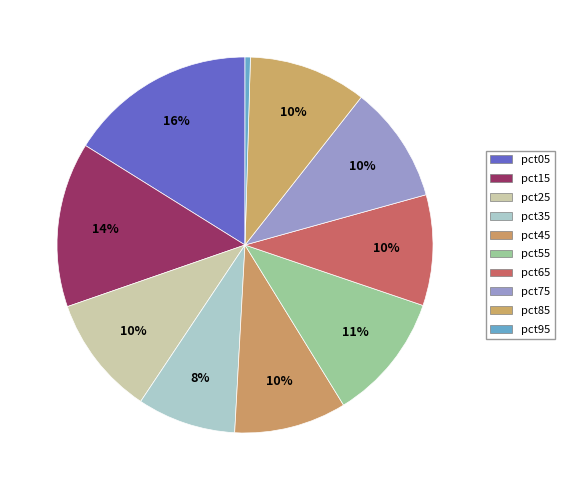

Is pct85 the majority of the pie?

No